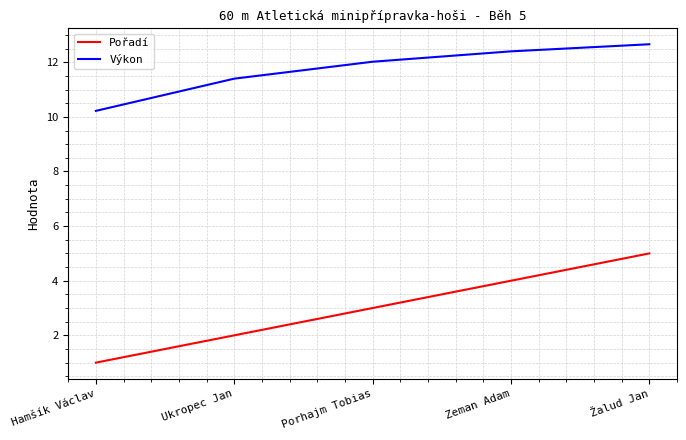

Rank the series at Hamšík Václav from highest to lowest value.

Výkon, Pořadí